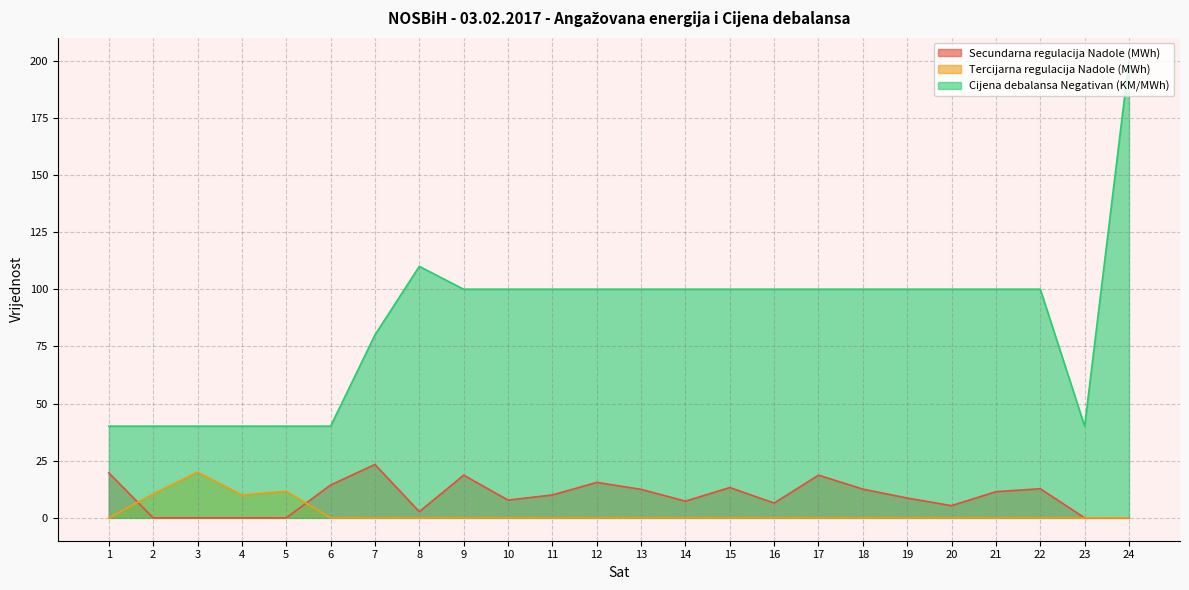

True or false: Tercijarna regulacija Nadole (MWh) has more than 0 points higher than both neighbors.

True